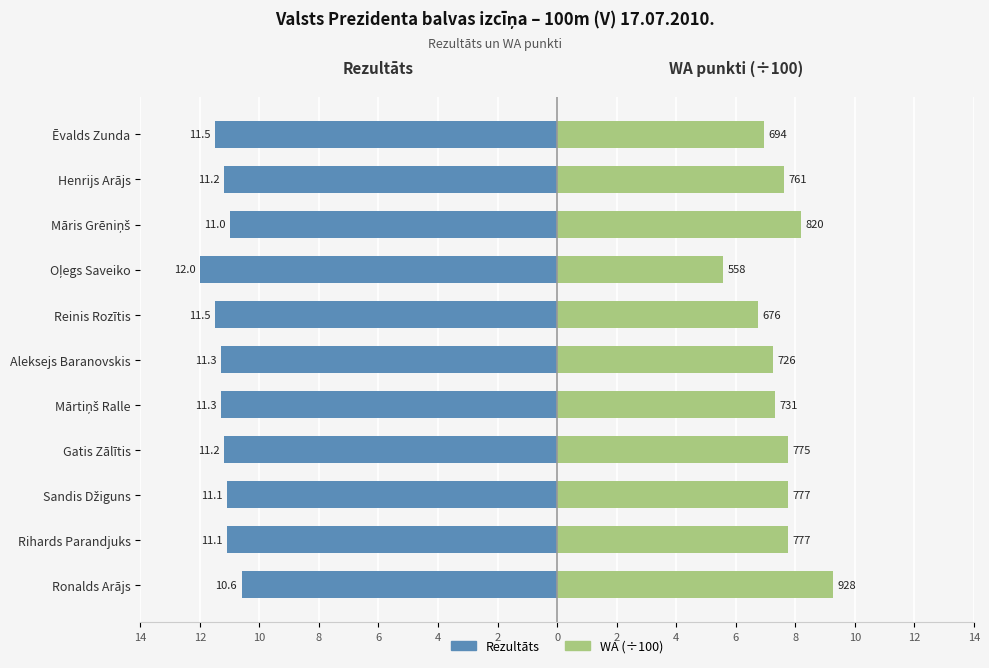

The WA (÷100) series shows 12.0 at Gatis Zālītis. True or false?

False